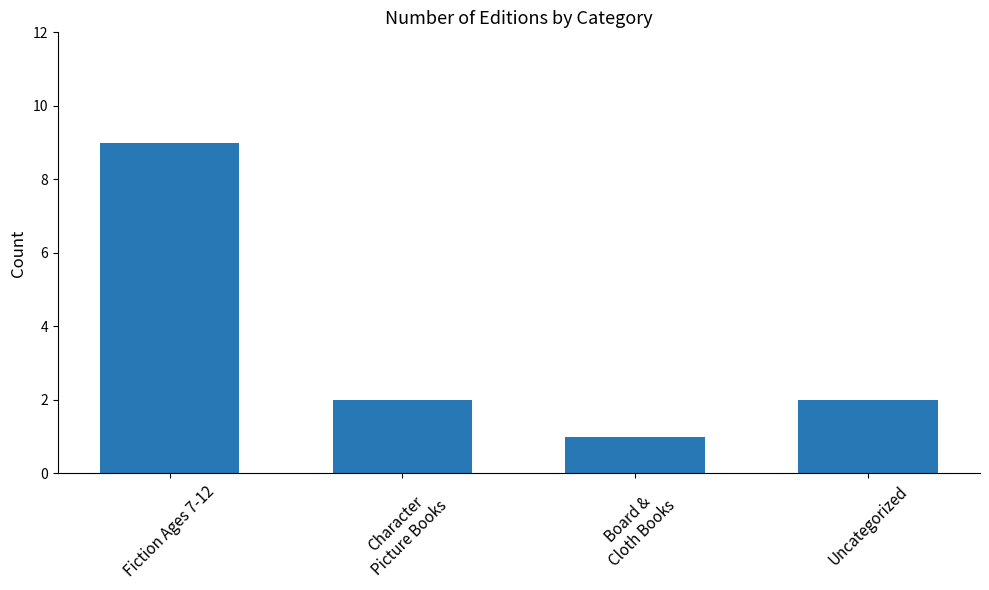

True or false: the data shows 6 at Fiction Ages 7-12.

False